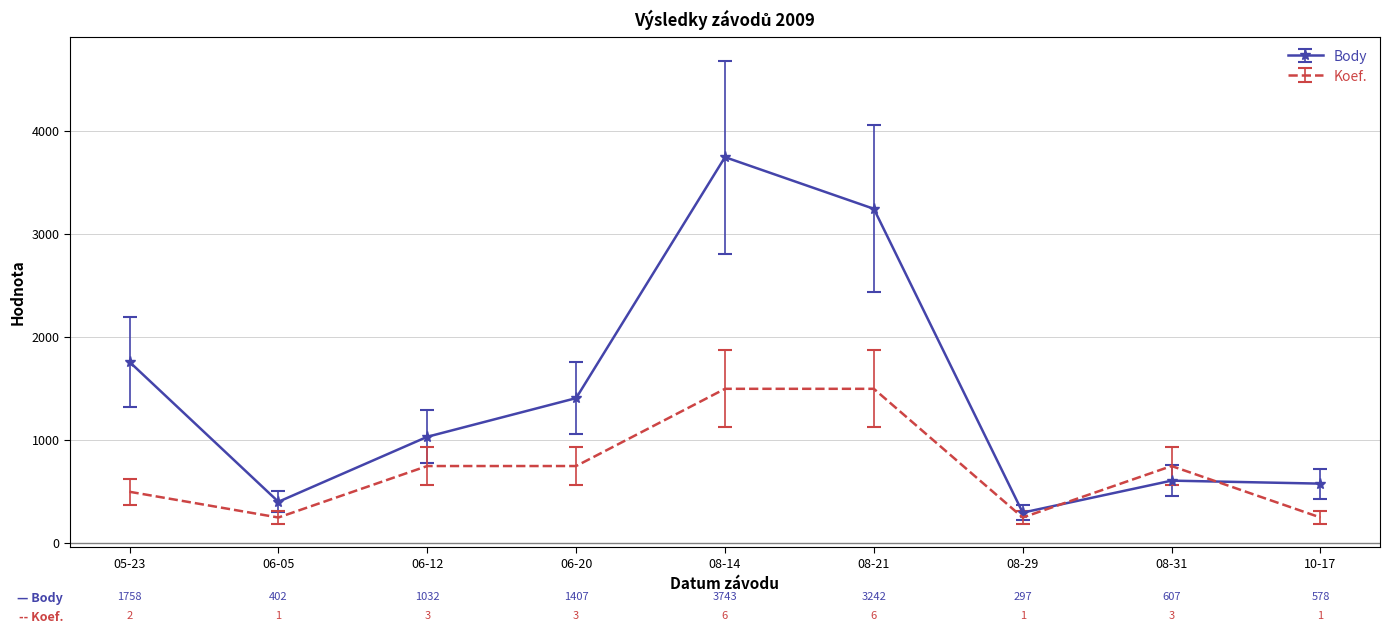

Which series has the widest spread of values?

Body